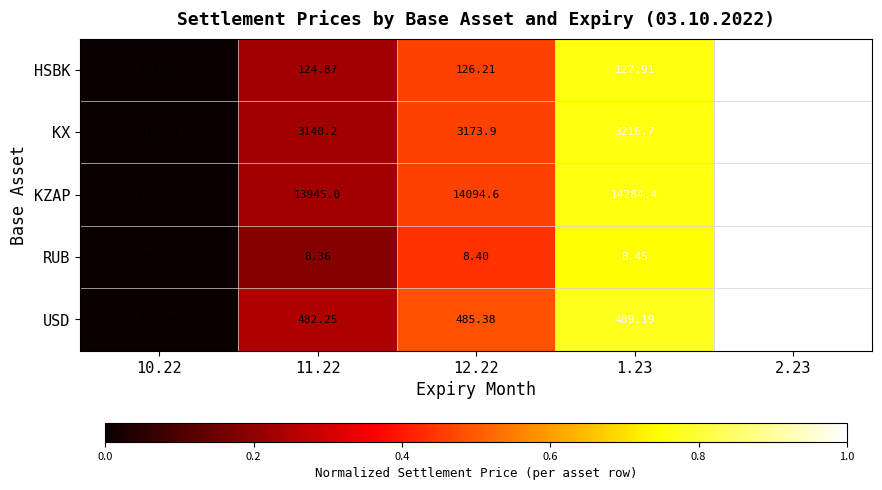

Rank the series by their maximum value, from highest to lowest.

KZAP, KX, USD, HSBK, RUB